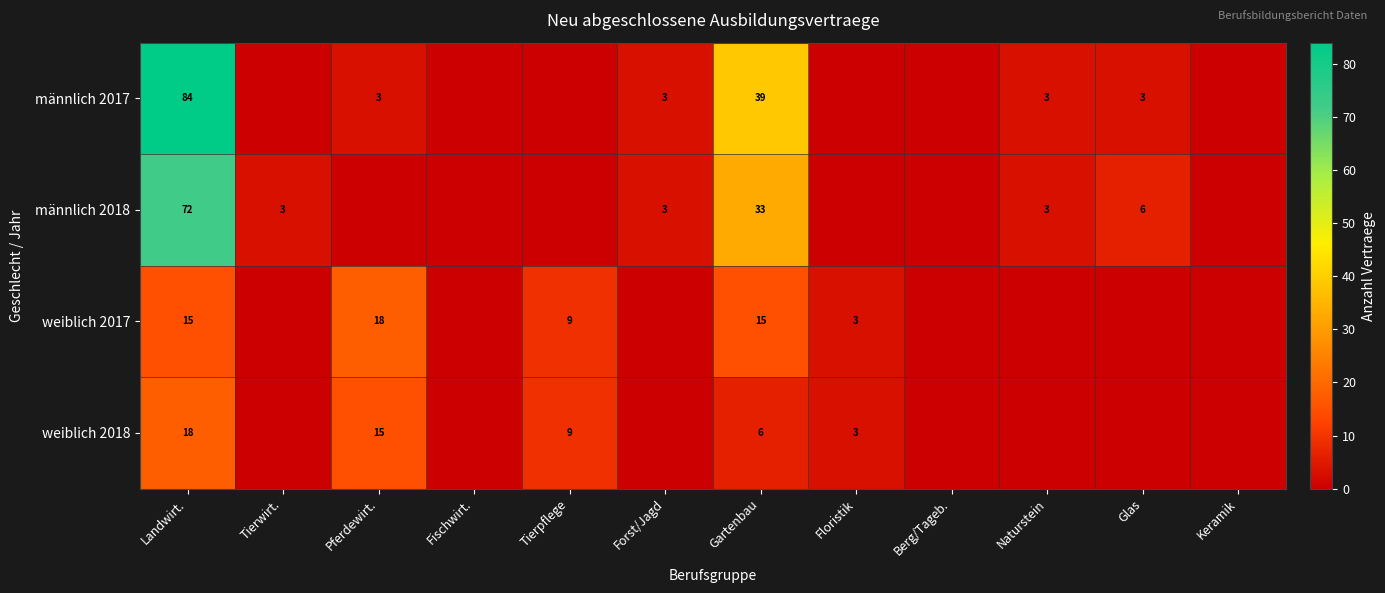

The value of weiblich 2018 at Tierpflege is 9. True or false?

True